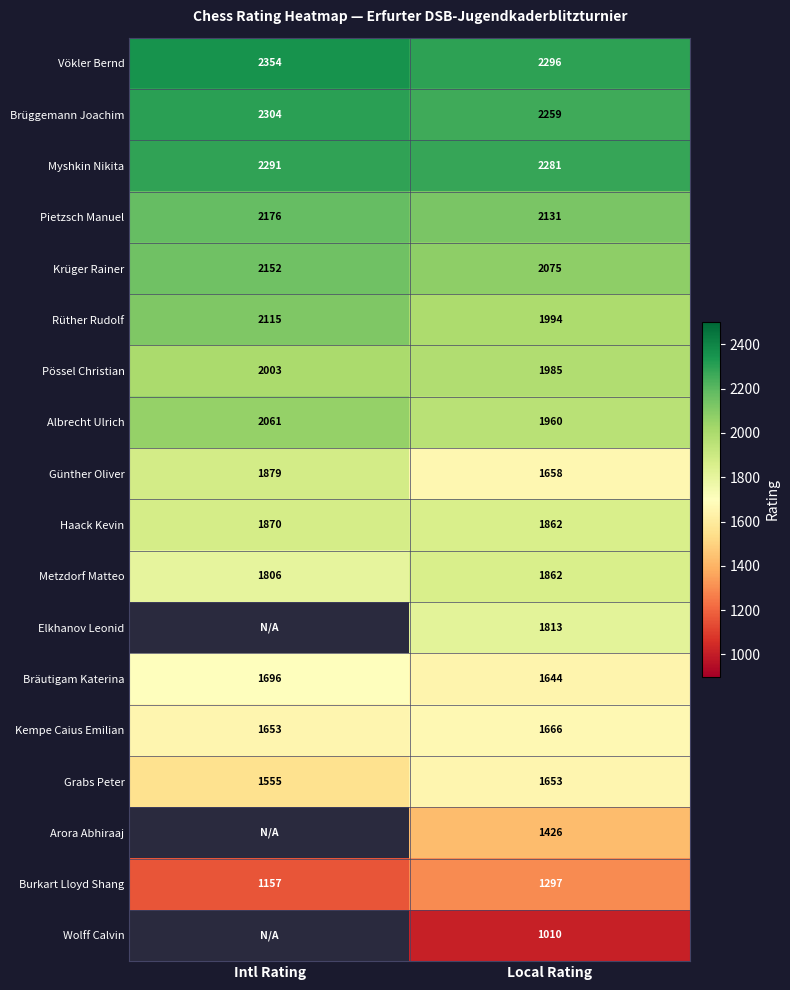

How many series are shown in this chart?

18